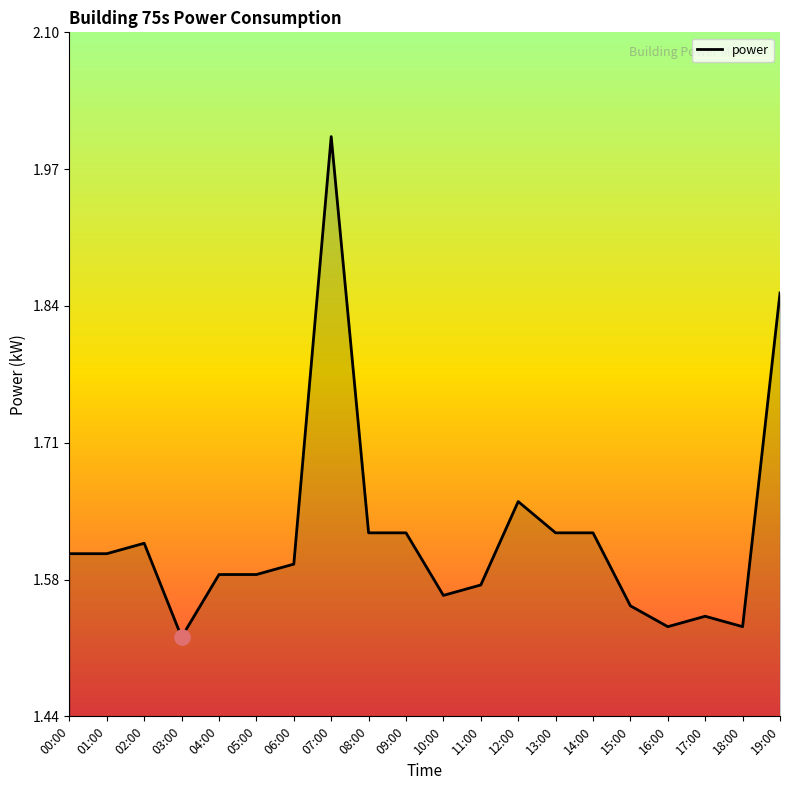

Approximately how many times larger is the value at 00:00 compared to 09:00?

1.0